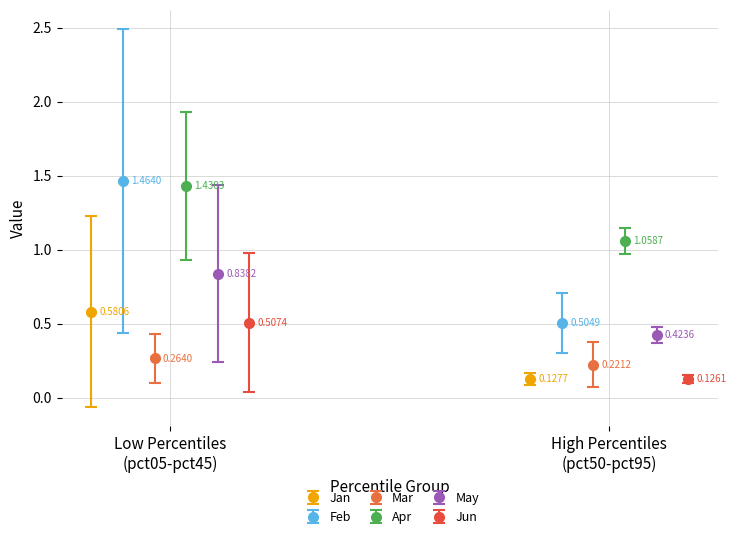

At which category is the sum across all series the highest?

pct05